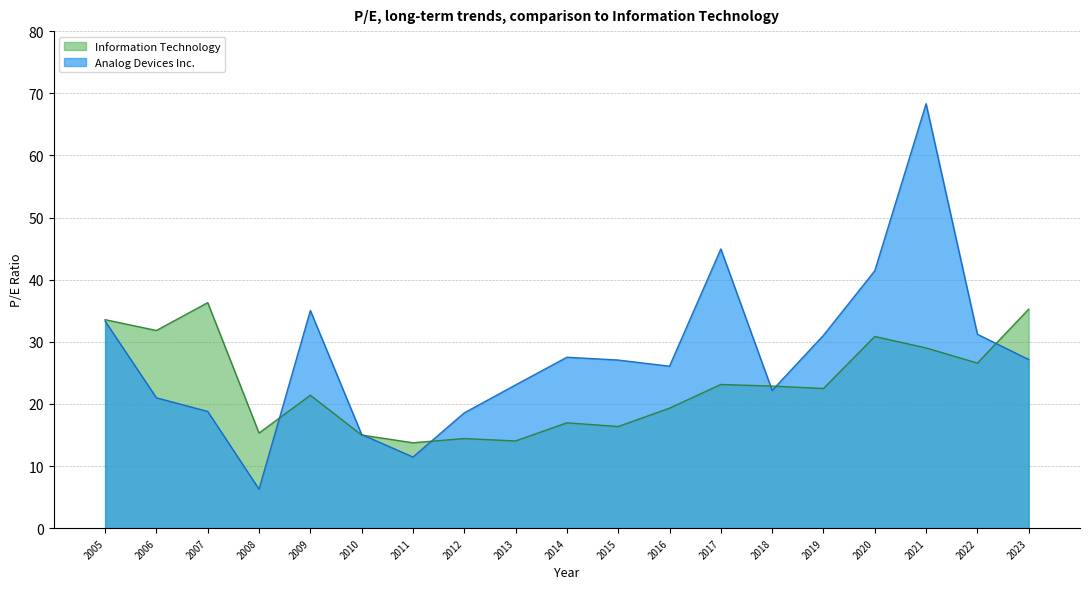

At how many categories does at least one series exceed 35?

6